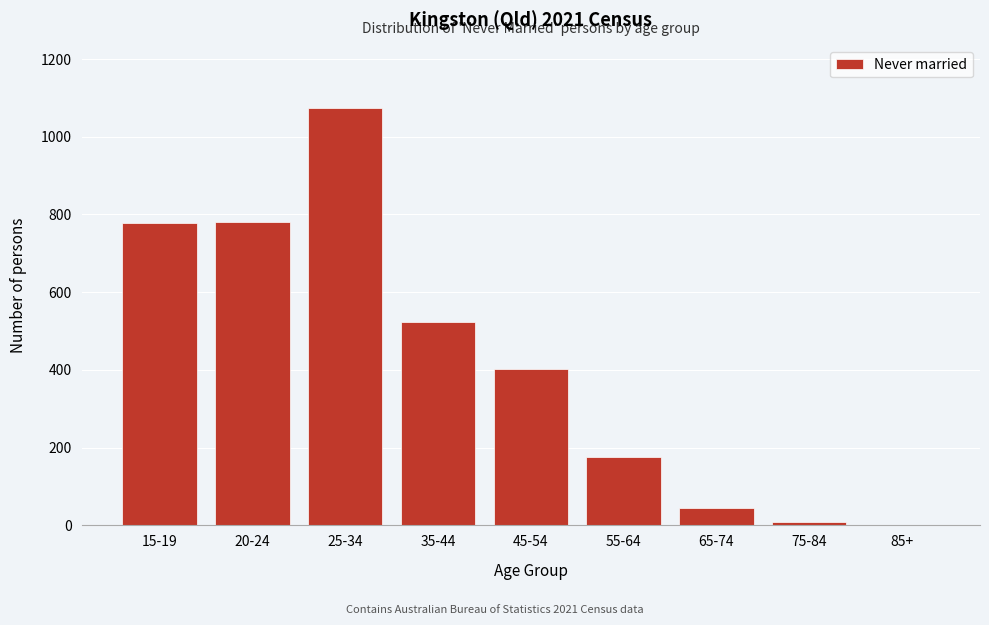

True or false: the data shows 381 at 85+.

False